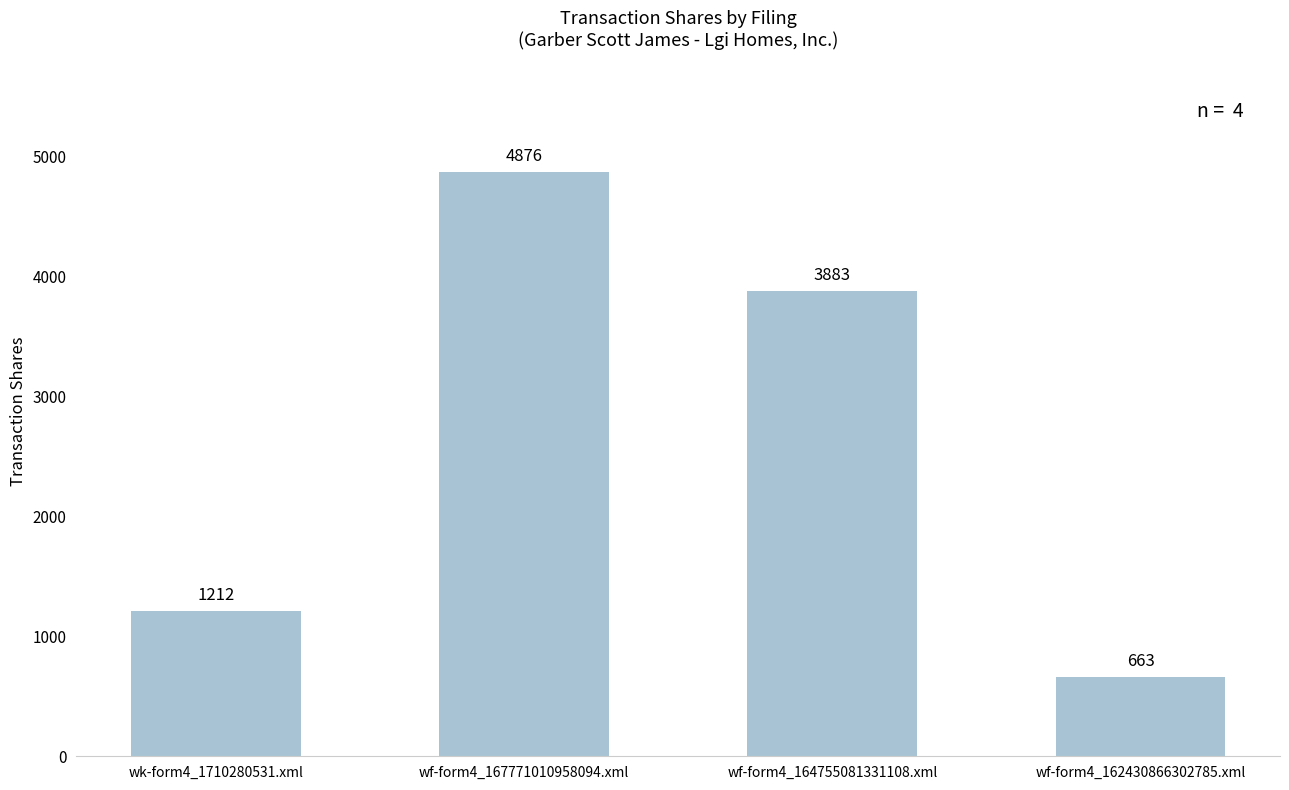

What is the smallest value displayed?

663